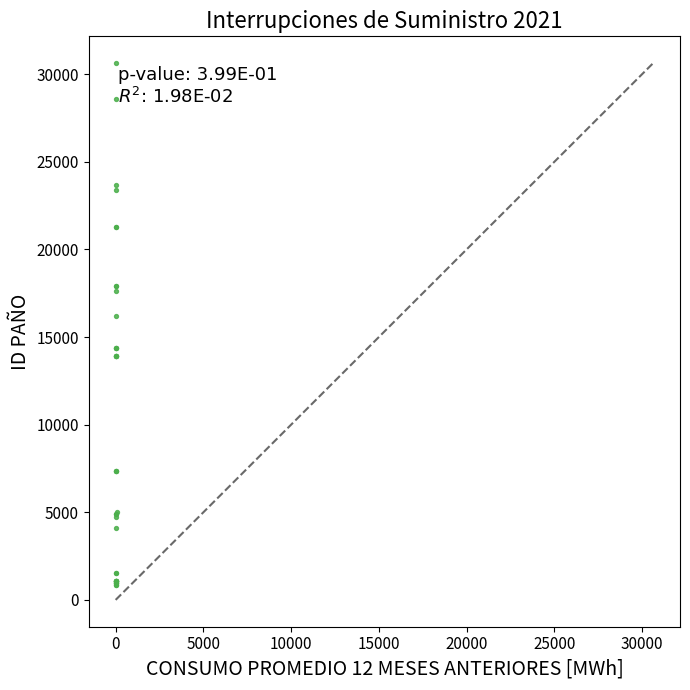

What Y value in the scatter plot is closest to 15731?

16186